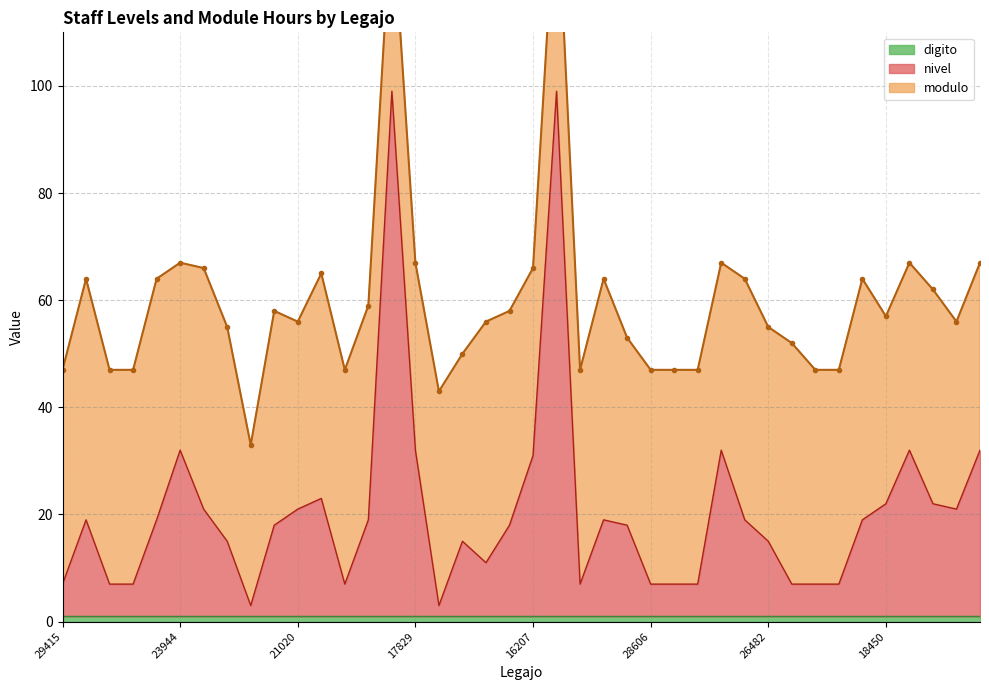

Which series has the largest total across all categories?

modulo